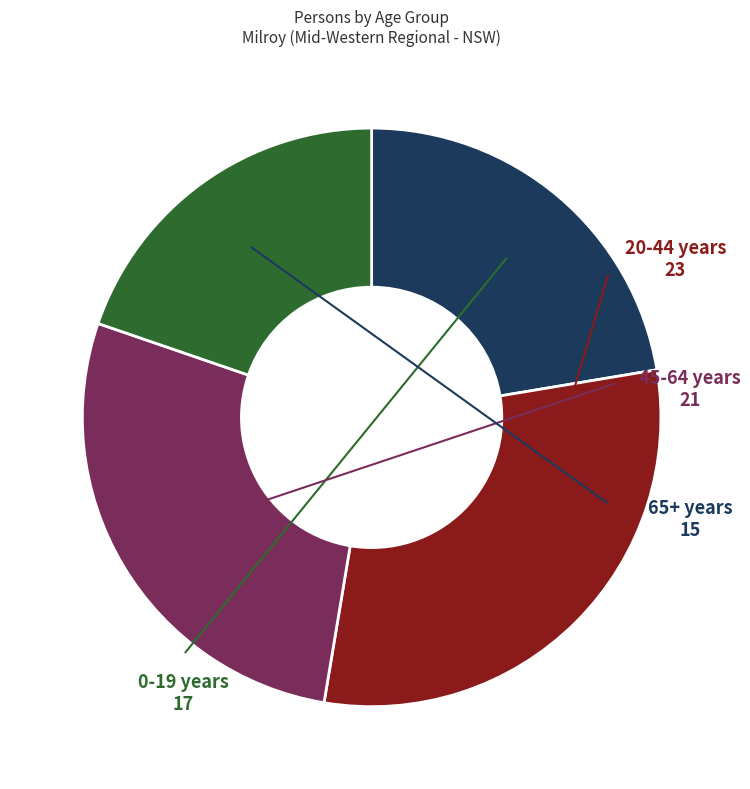

Is there any slice that represents more than half of the pie?

No